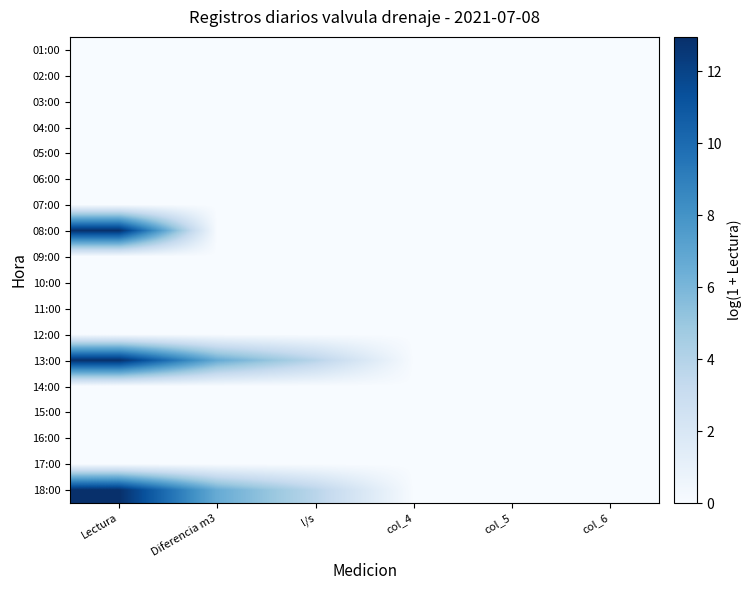

At which category is the sum across all series the highest?

Lectura